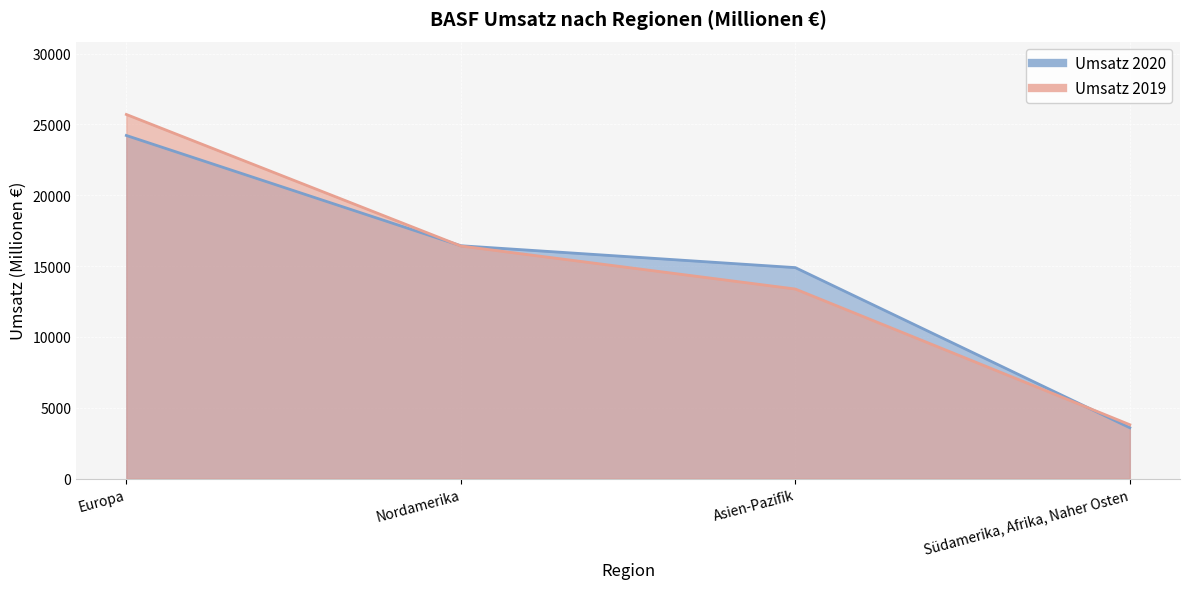

At which category is the sum across all series the highest?

Europa